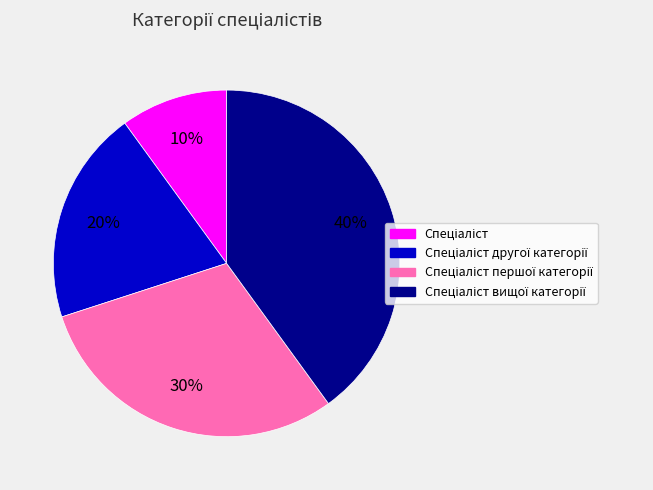

To the nearest percent, what is the difference between the largest and smallest slice percentages?

30%